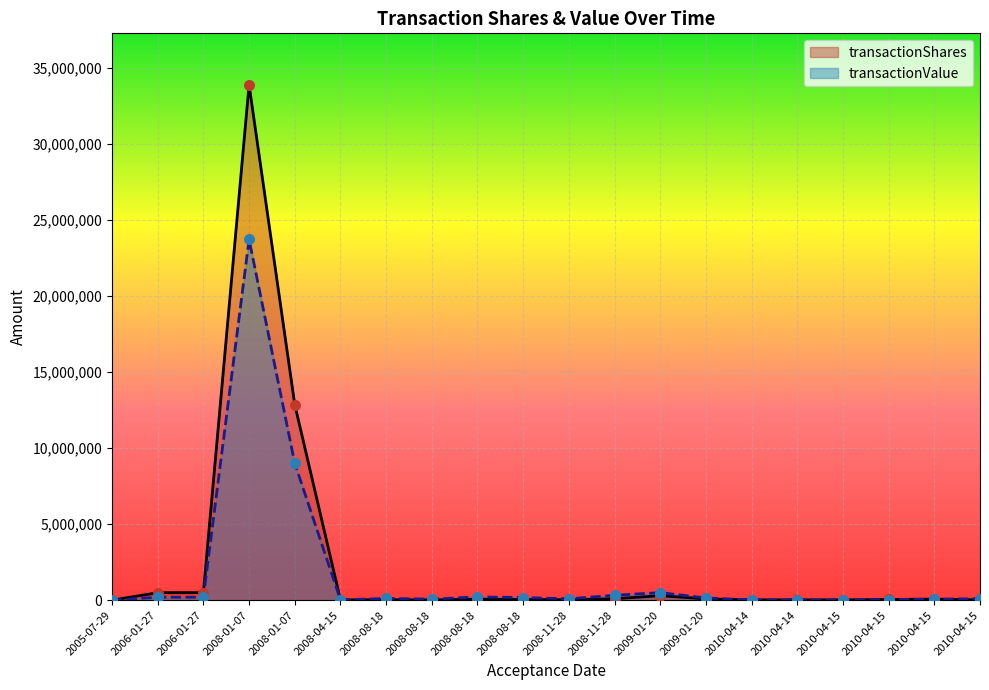

Is the value of transactionValue at 2008-04-15 greater than the value of transactionShares at 2010-04-15?

No